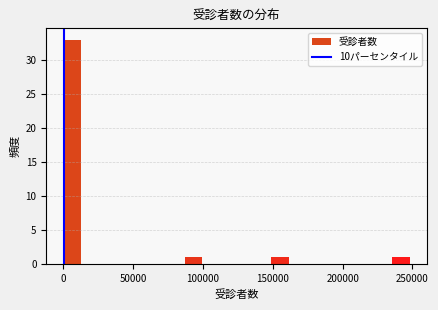

Read against the x-axis, roughly where is the centre of the tallest bar?

5000